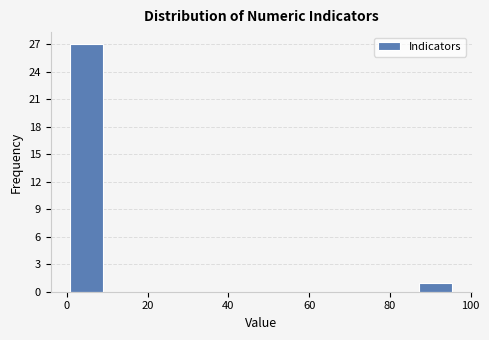

Reading left to right, list every bar in this chart as the range it spans on the x-axis followed by its height. Neither the bar edges nor the heights are printed on the chart, so give them approximately, as read against the axes.

0 to 10: 27
10 to 20: 0
20 to 28: 0
28 to 38: 0
38 to 48: 0
48 to 58: 0
58 to 68: 0
68 to 76: 0
76 to 86: 0
86 to 96: 1